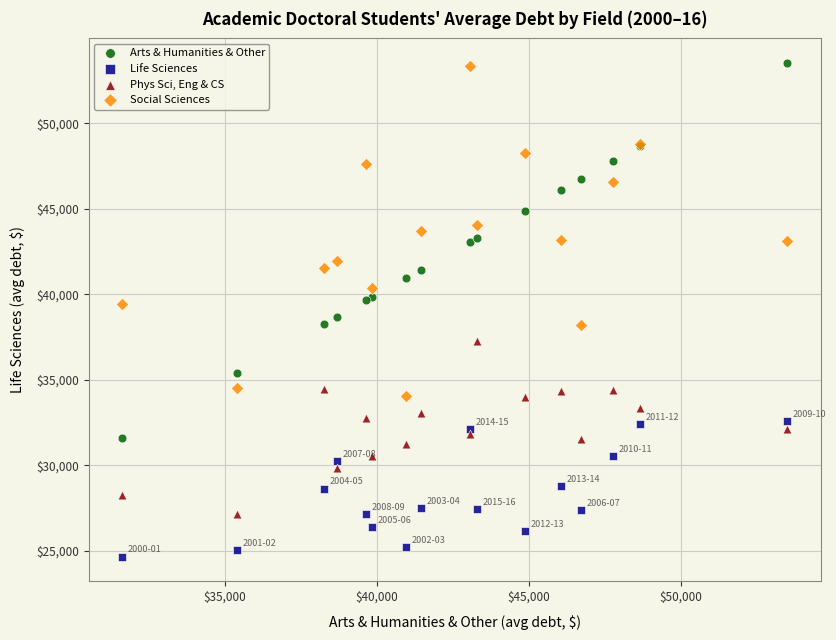

What is the X range (max minus min) for the scatter plot?

21898.2